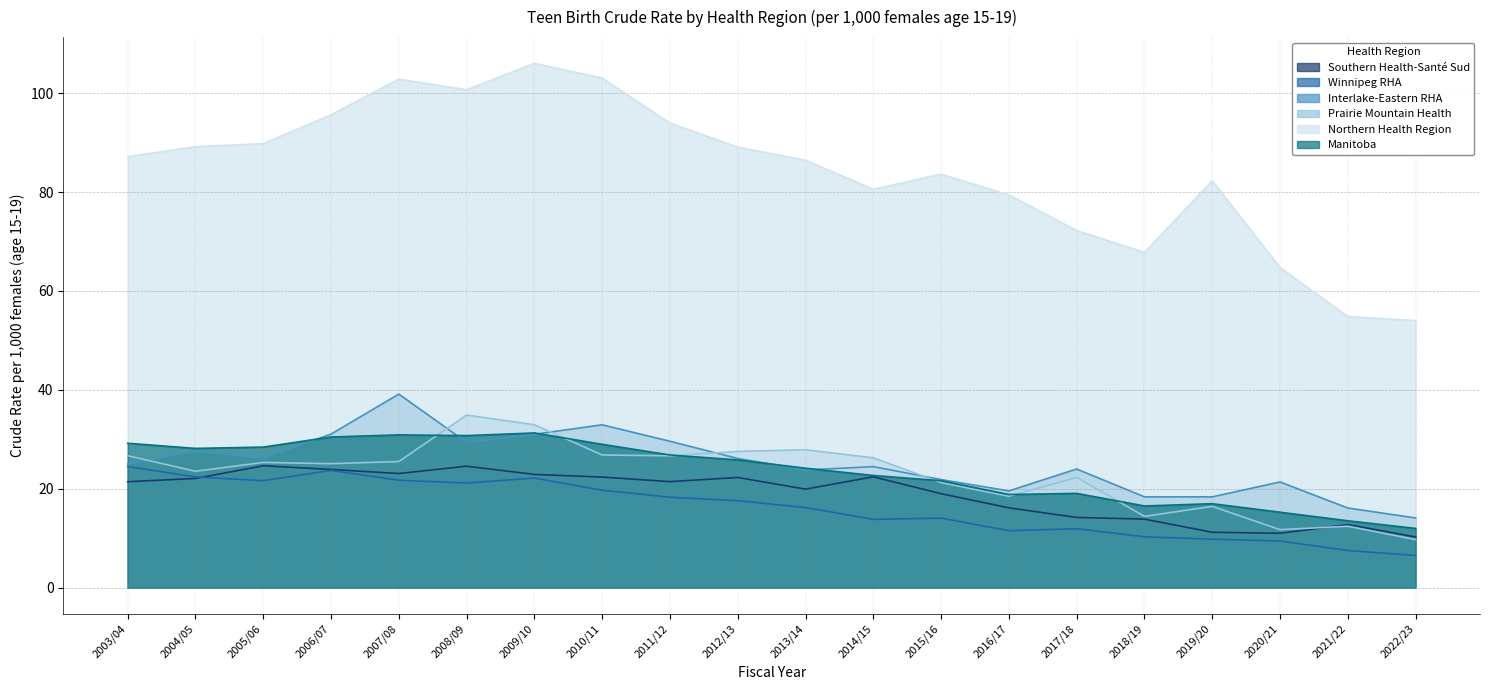

At 2006/07, list the series in order from largest to smallest.

Northern Health Region, Interlake-Eastern RHA, Manitoba, Prairie Mountain Health, Southern Health-Santé Sud, Winnipeg RHA